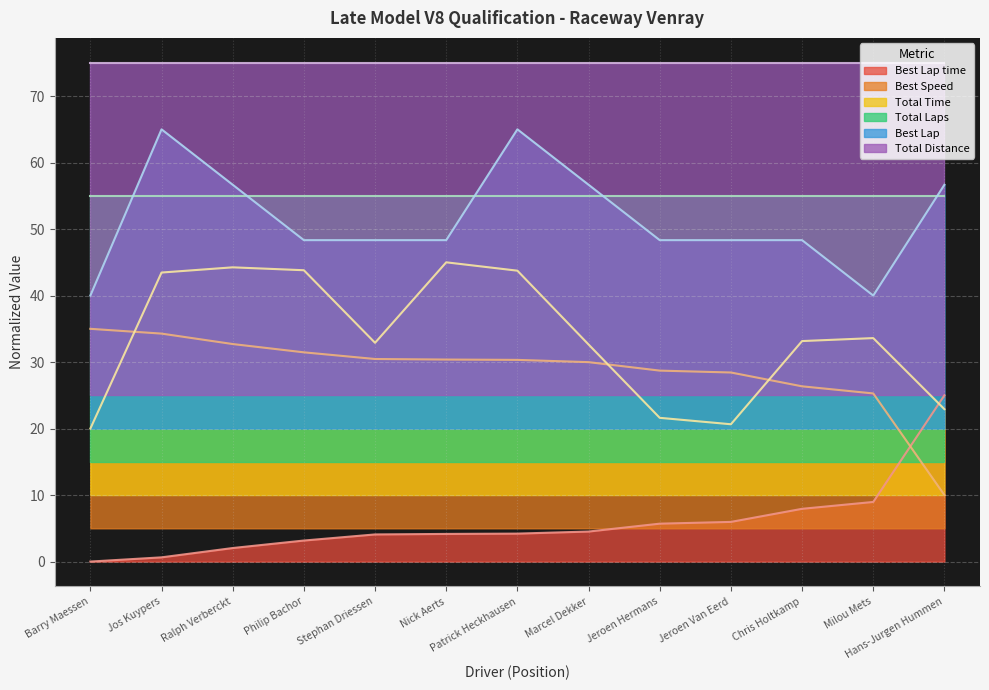

What is the maximum value for Best Lap time?

25.0